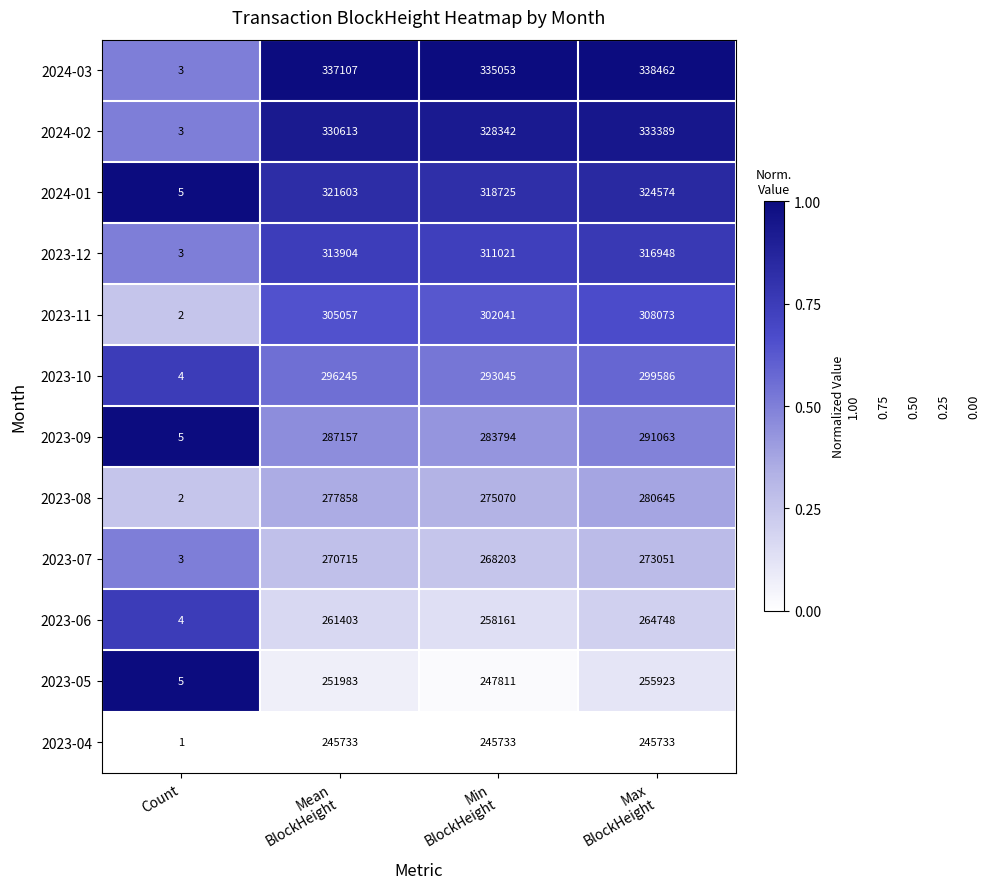

Rank the series by their maximum value, from highest to lowest.

2024-03, 2024-02, 2024-01, 2023-12, 2023-11, 2023-10, 2023-09, 2023-08, 2023-07, 2023-06, 2023-05, 2023-04